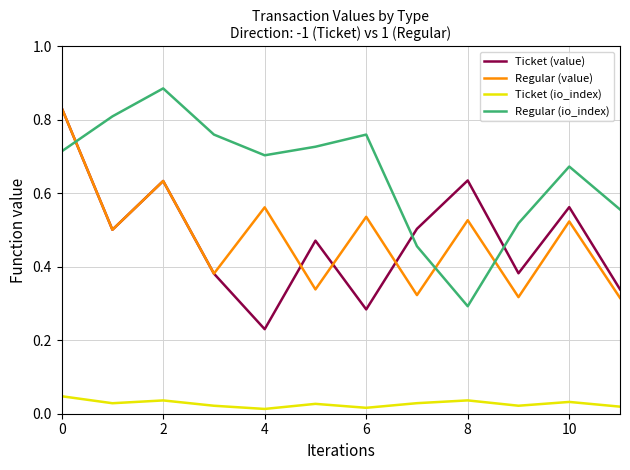

Does the chart display data point markers on the line(s)?

No